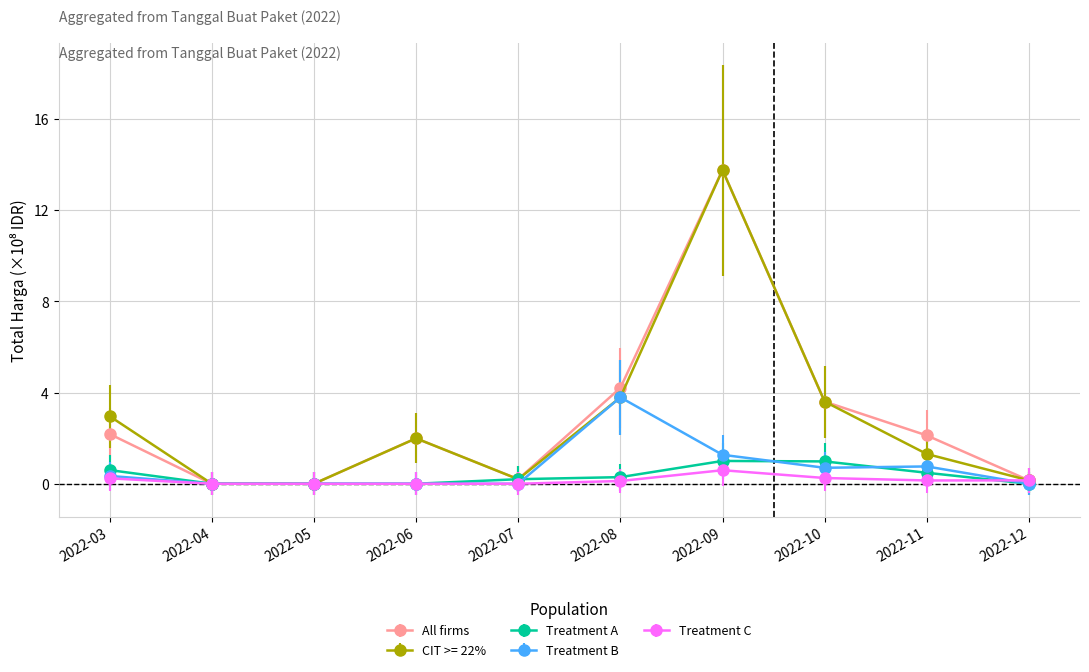

Which series changed the most between 2022-03 and 2022-07?

CIT >= 22%